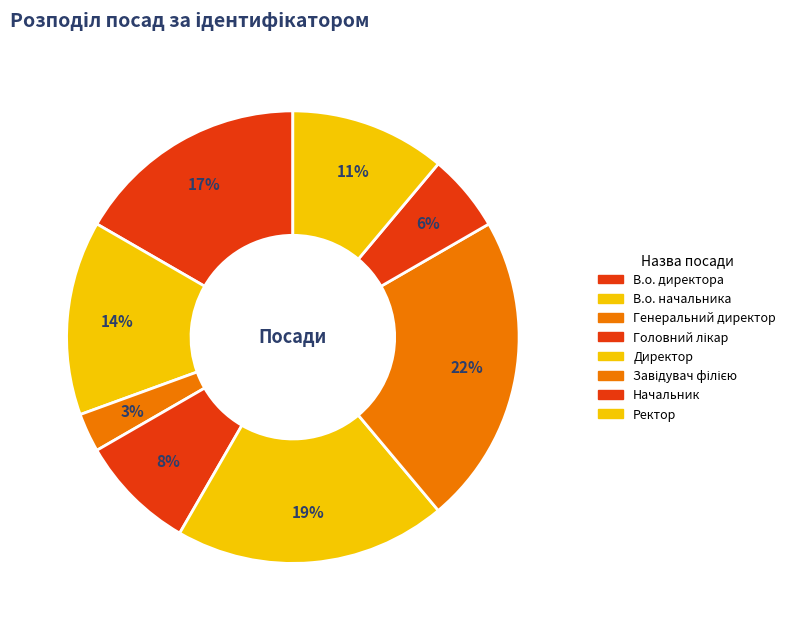

How many segments does this pie chart have?

8